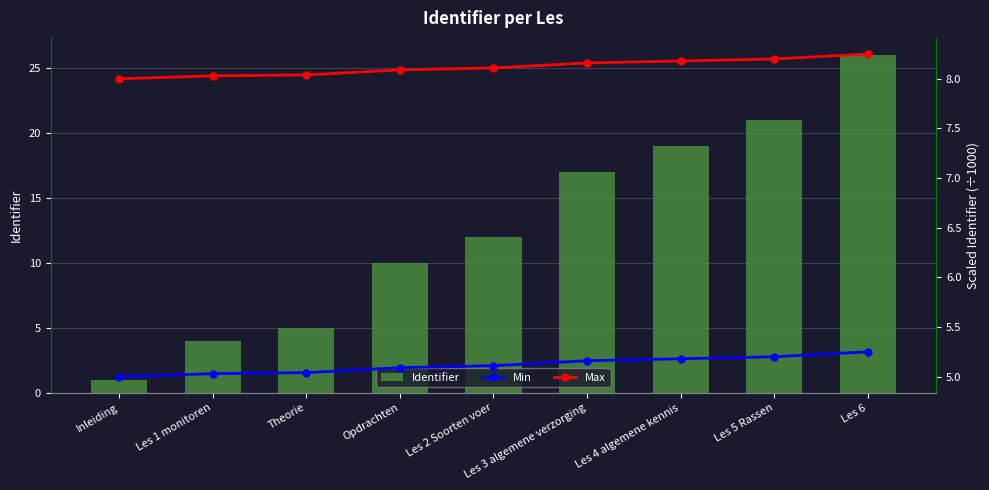

Rank the categories by Identifier value from highest to lowest.

Les 6, Les 5 Rassen, Les 4 algemene kennis, Les 3 algemene verzorging, Les 2 Soorten voer, Opdrachten, Theorie, Les 1 monitoren, Inleiding